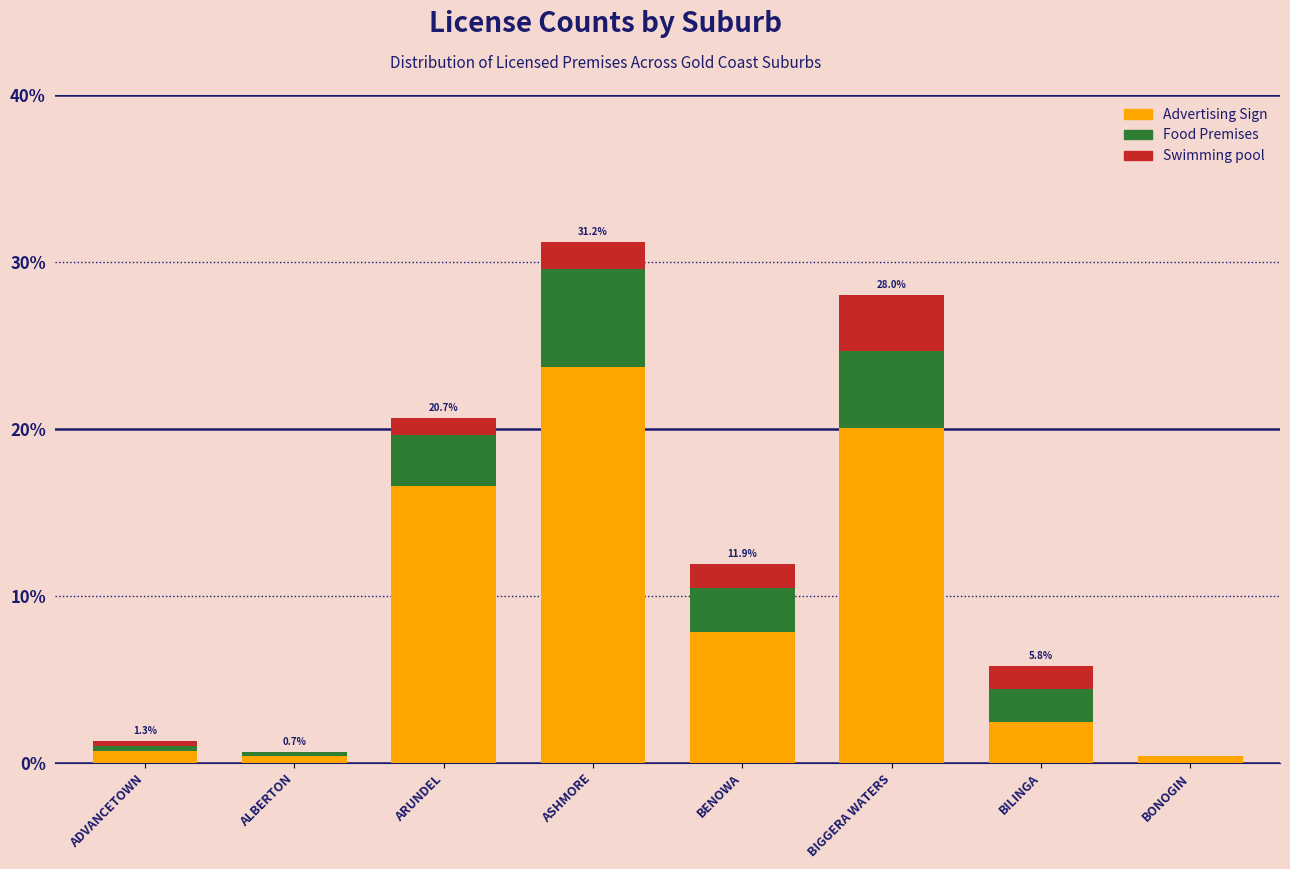

Reading right to left, transcribe the values for Advertising Sign.

BONOGIN=0.4	BILINGA=2.5	BIGGERA WATERS=20.0	BENOWA=7.8	ASHMORE=23.7	ARUNDEL=16.6	ALBERTON=0.4	ADVANCETOWN=0.7